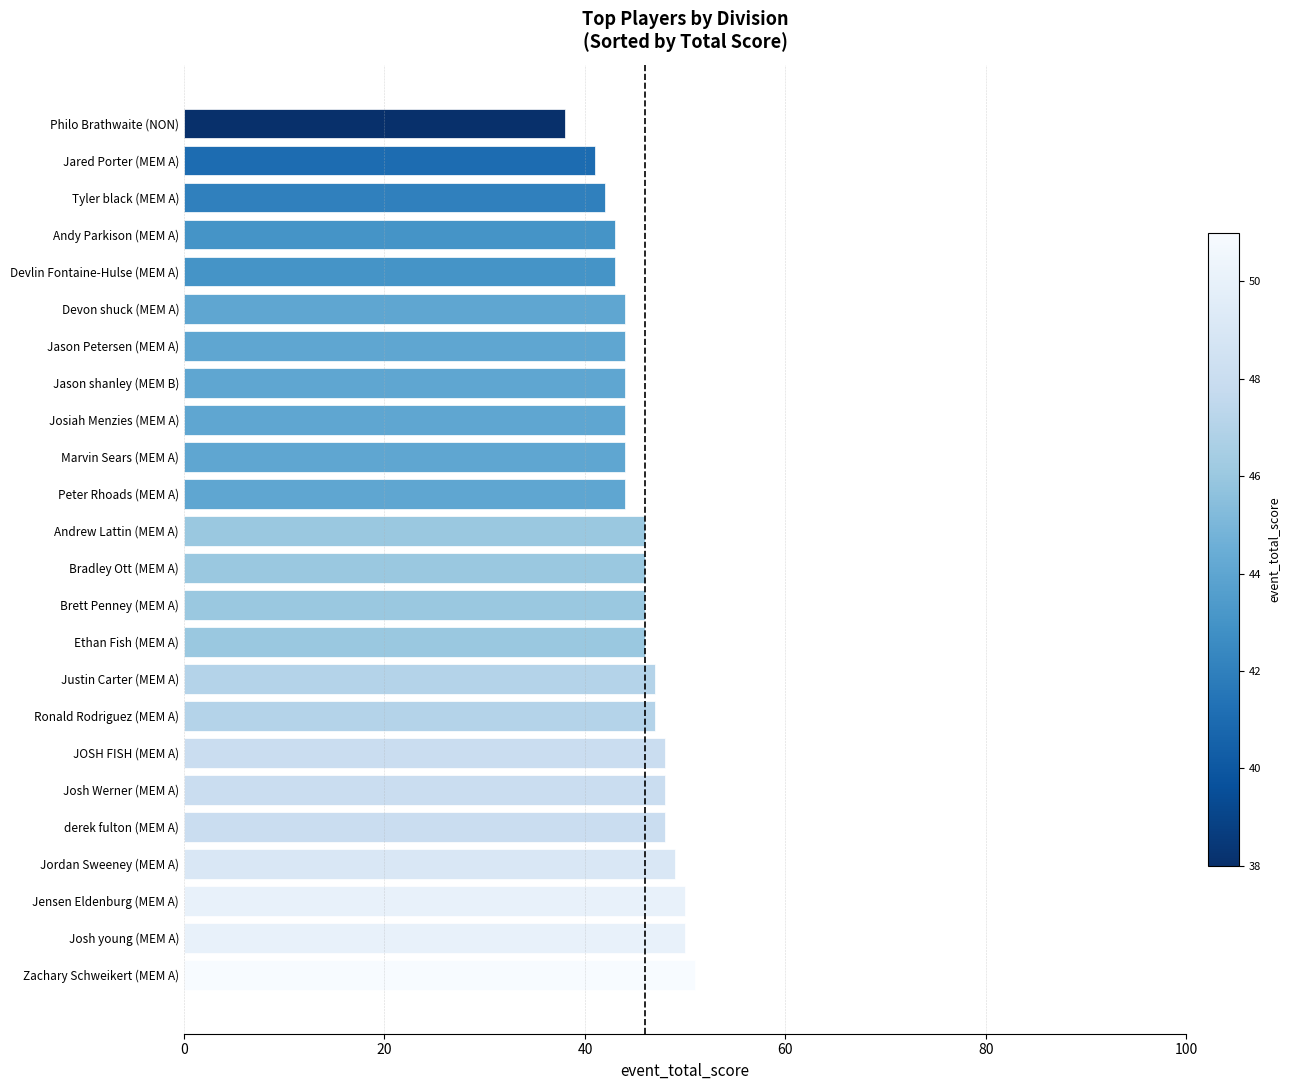

Reading top to bottom, list all the values displayed in this chart.

38	41	42	43	43	44	44	44	44	44	44	46	46	46	46	47	47	48	48	48	49	50	50	51